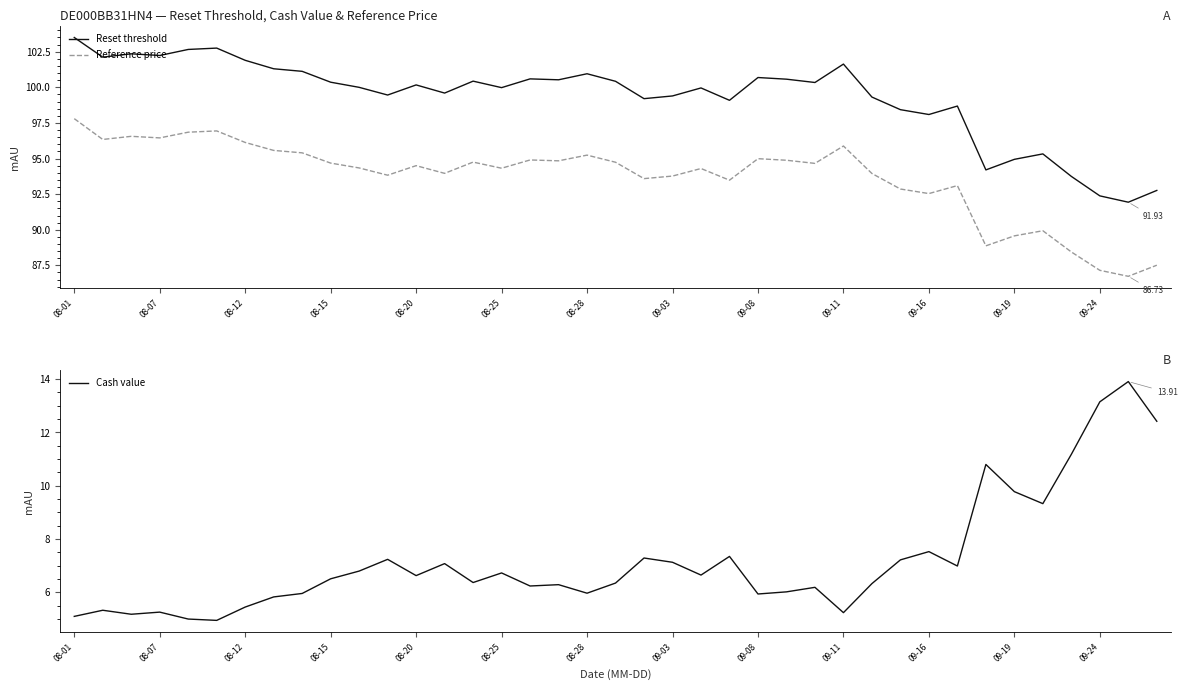

What is the sum of all Reference price values?

3654.3